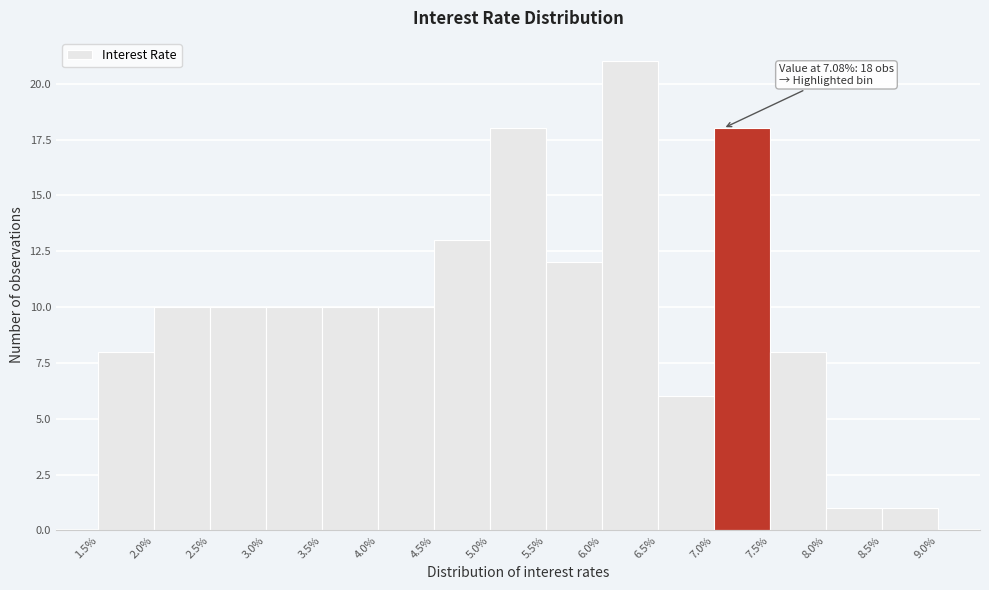

Which range on the x-axis has the tallest bar?

6.0% to 6.5%